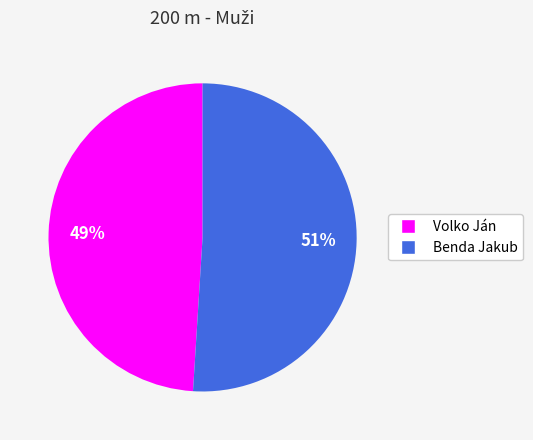

What is the smallest slice in the pie chart?

Volko Ján